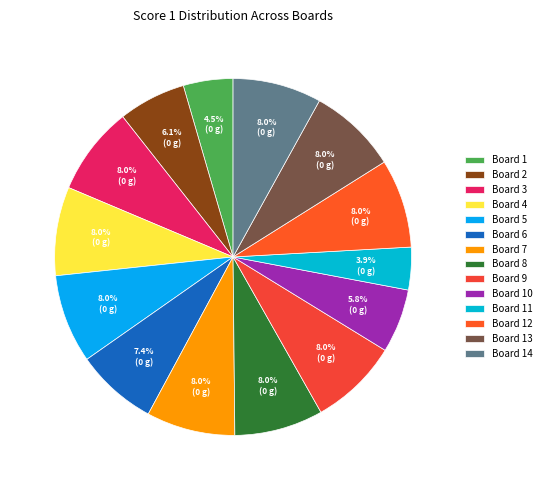

Which slice is the smallest?

Board 11